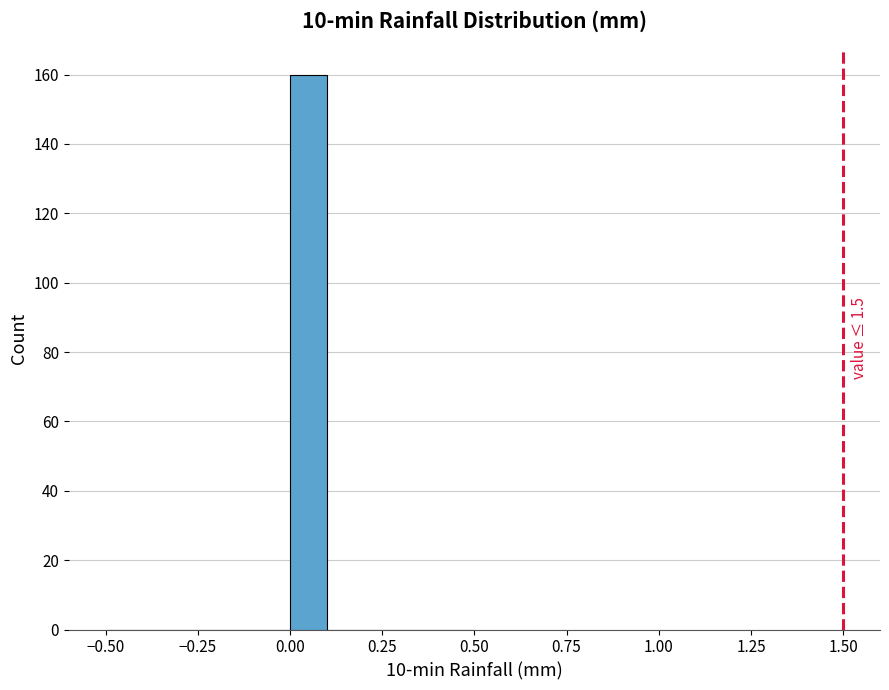

Around what value on the x-axis is the tallest bar? Give the approximate position of its centre, as read against the axis.

0.05